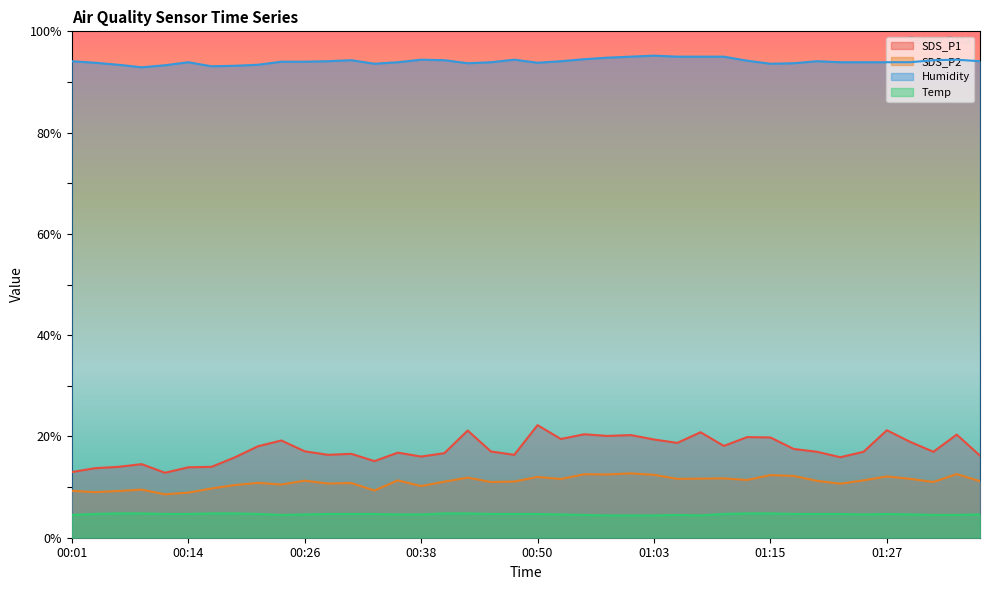

What is the sum of the SDS_P1 values at 01:25 and 01:18?

34.5